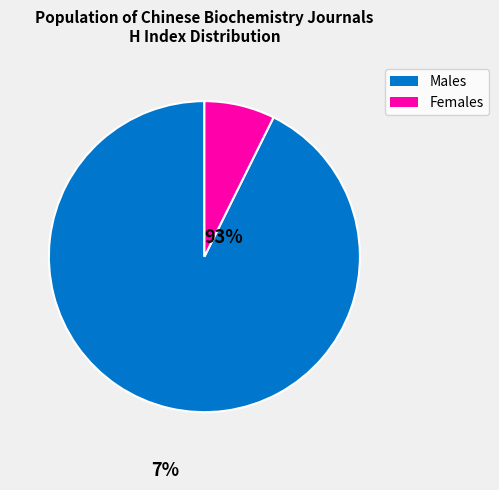

Is there a majority slice in this chart?

Yes